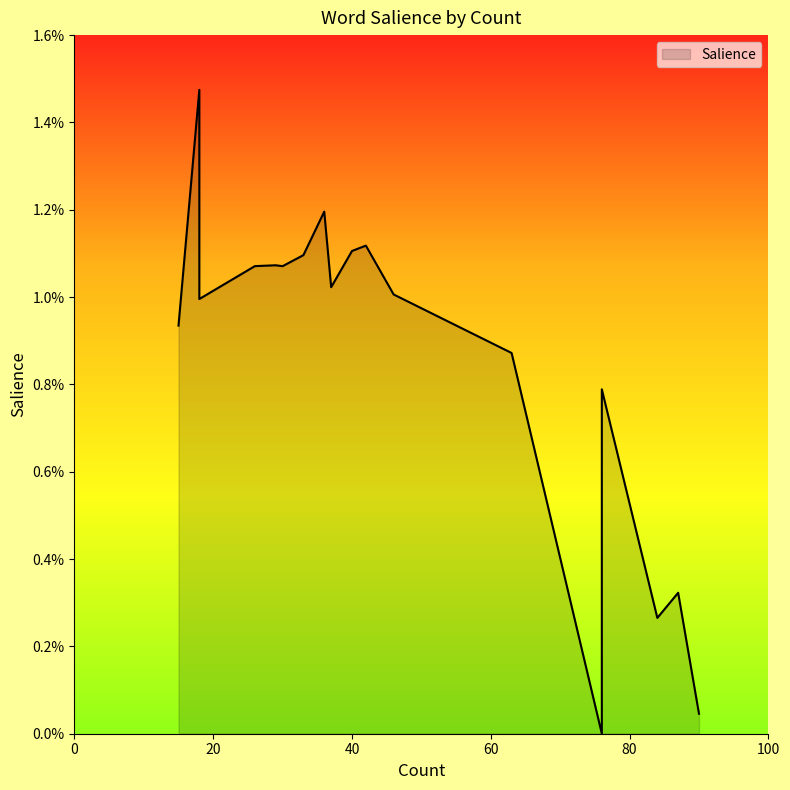

True or false: the data has more than 1 interior local peaks.

True